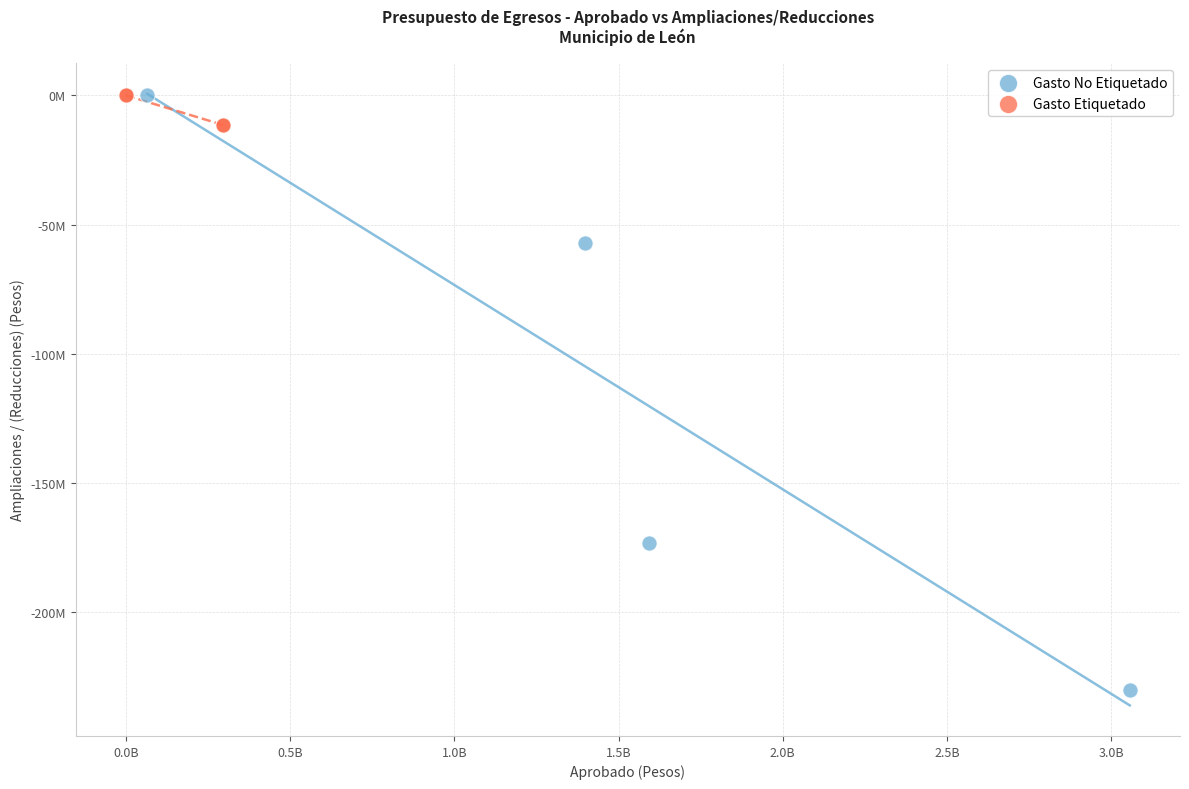

Which series has the largest Y range (max minus min)?

Gasto No Etiquetado